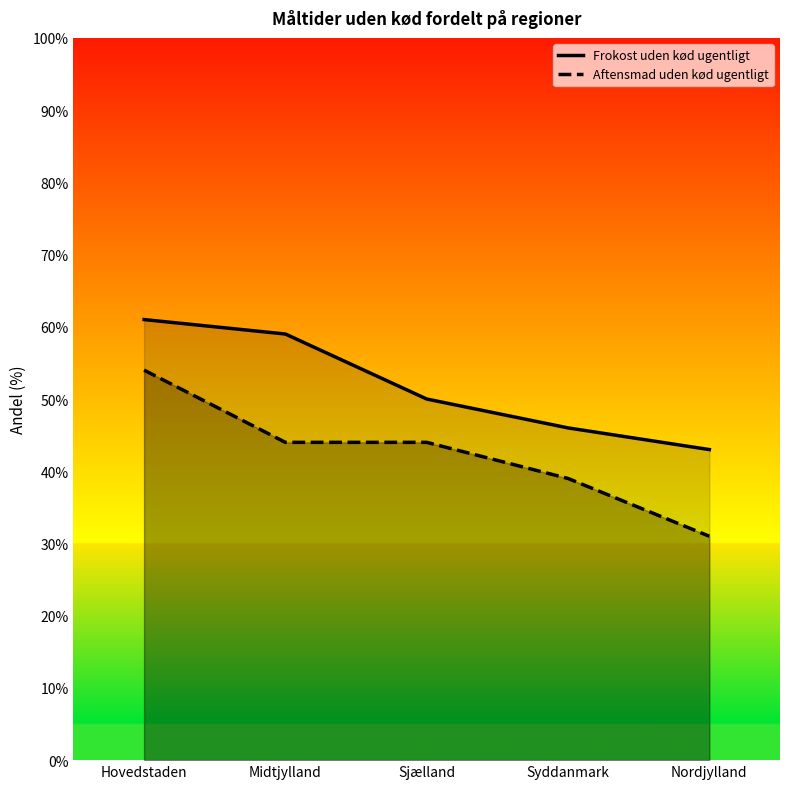

Rank the series at Sjælland from highest to lowest value.

Frokost uden kød ugentligt, Aftensmad uden kød ugentligt